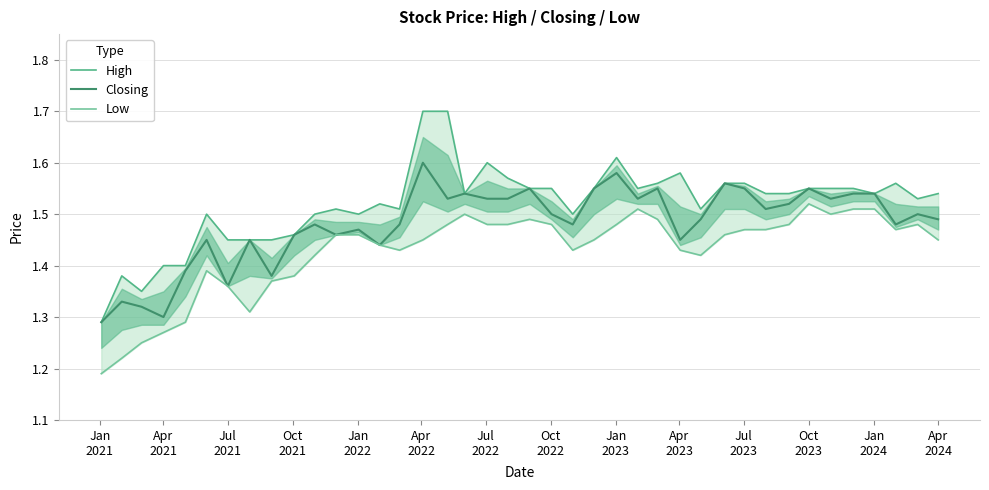

At how many categories does at least one series exceed 1?

40